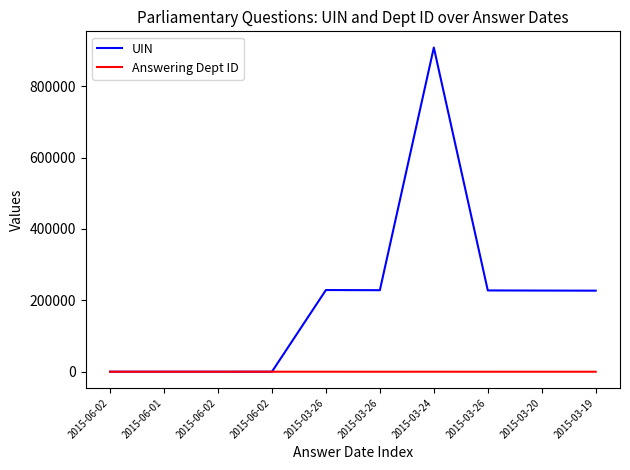

What is the greatest value displayed?

908260